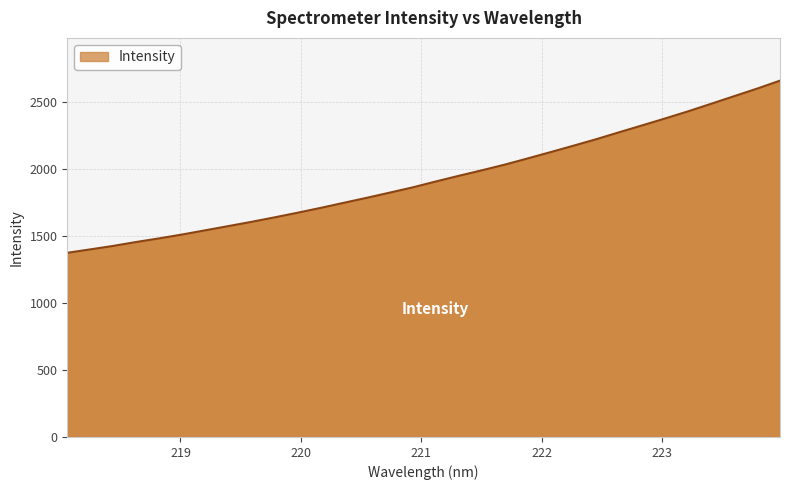

What is the smallest value displayed?

1374.4